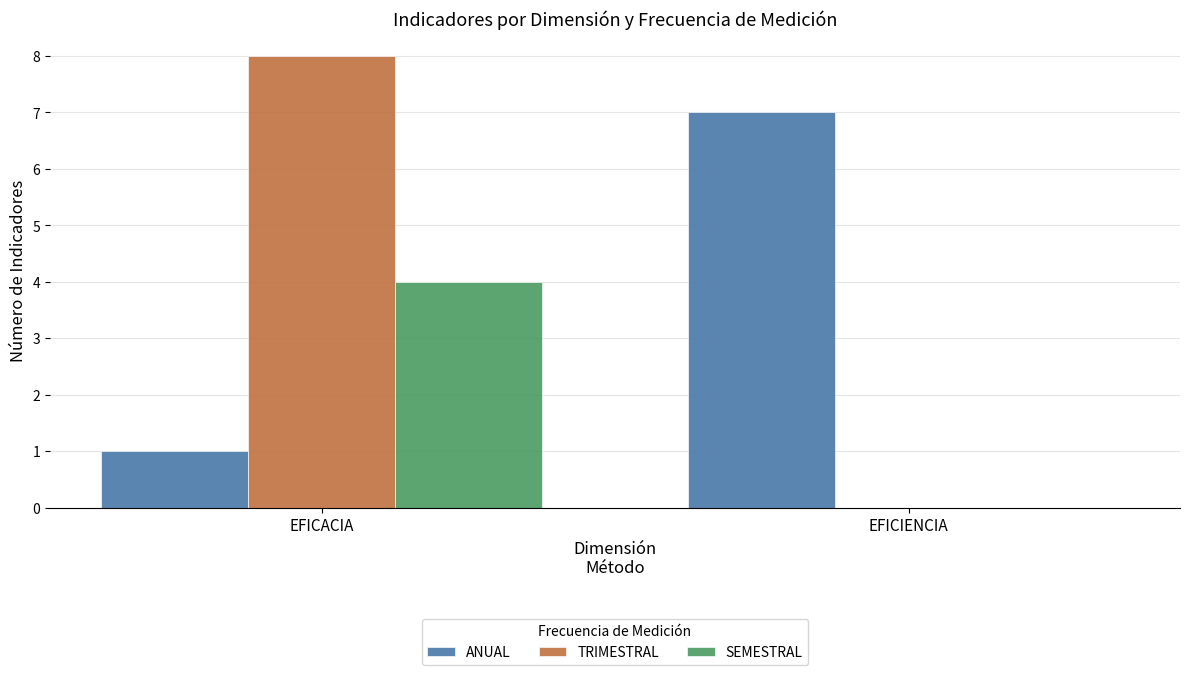

Is it true that TRIMESTRAL equals 8 at EFICACIA?

True